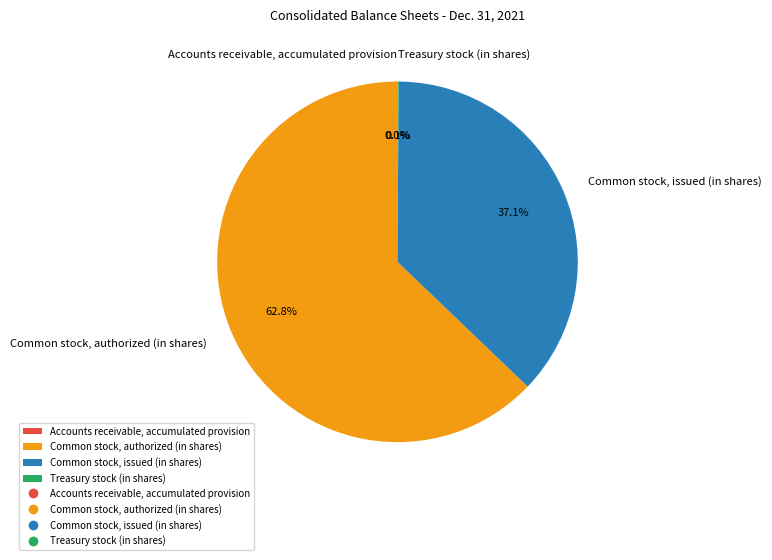

Combined, do Common stock, authorized (in shares) and Common stock, issued (in shares) account for over 50%?

Yes